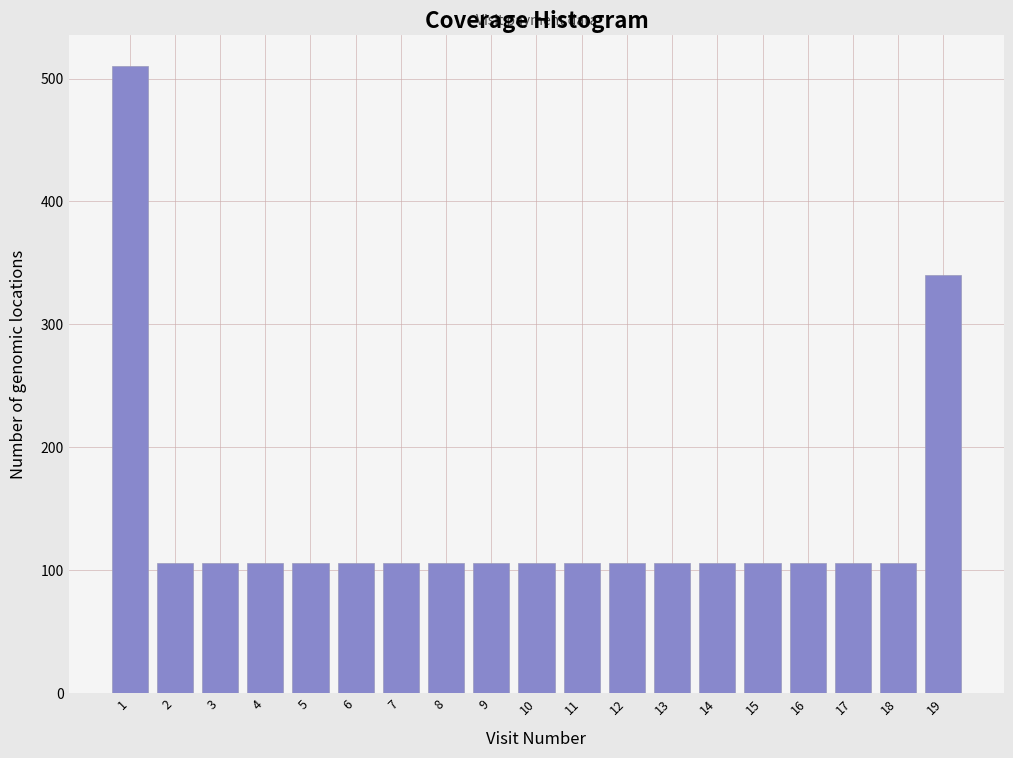

What is the sum of the values at 17 and 15?

212.5